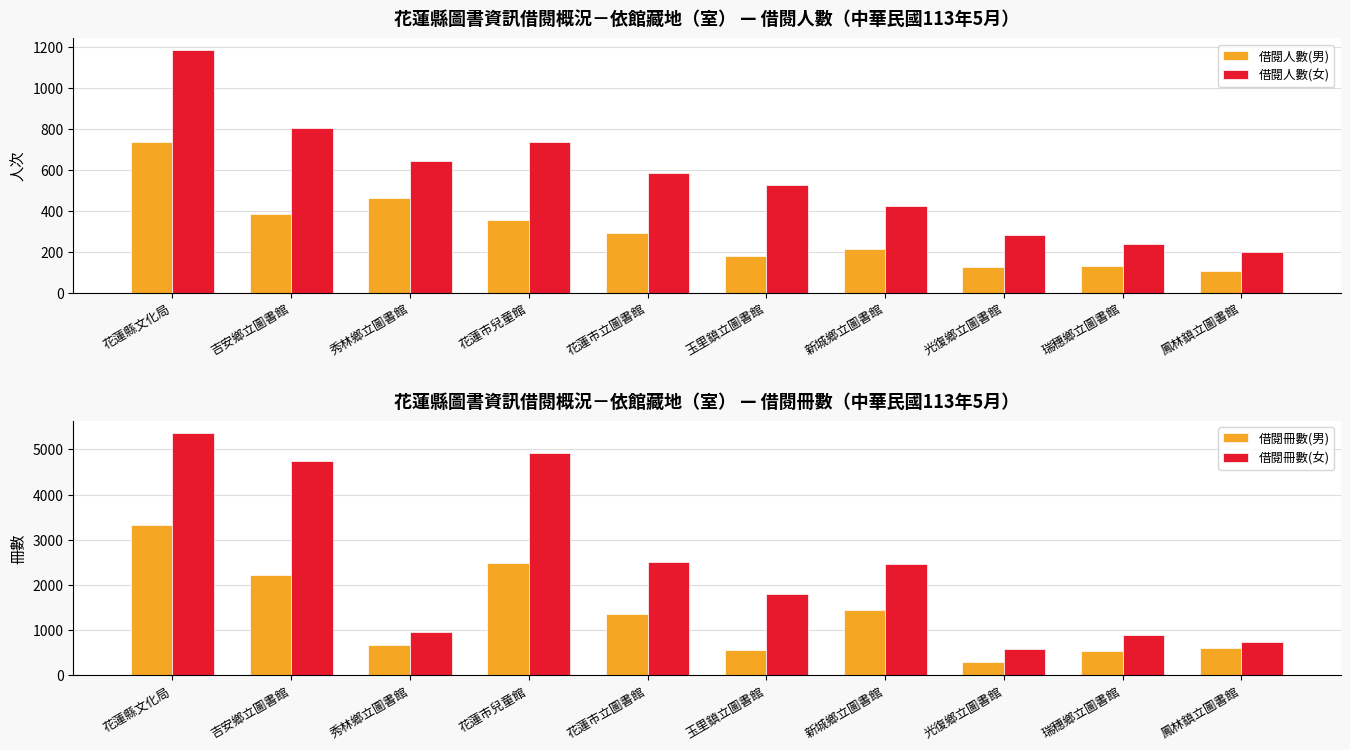

Which series changed the most between 花蓮縣文化局 and 鳳林鎮立圖書館?

借閱冊數(女)